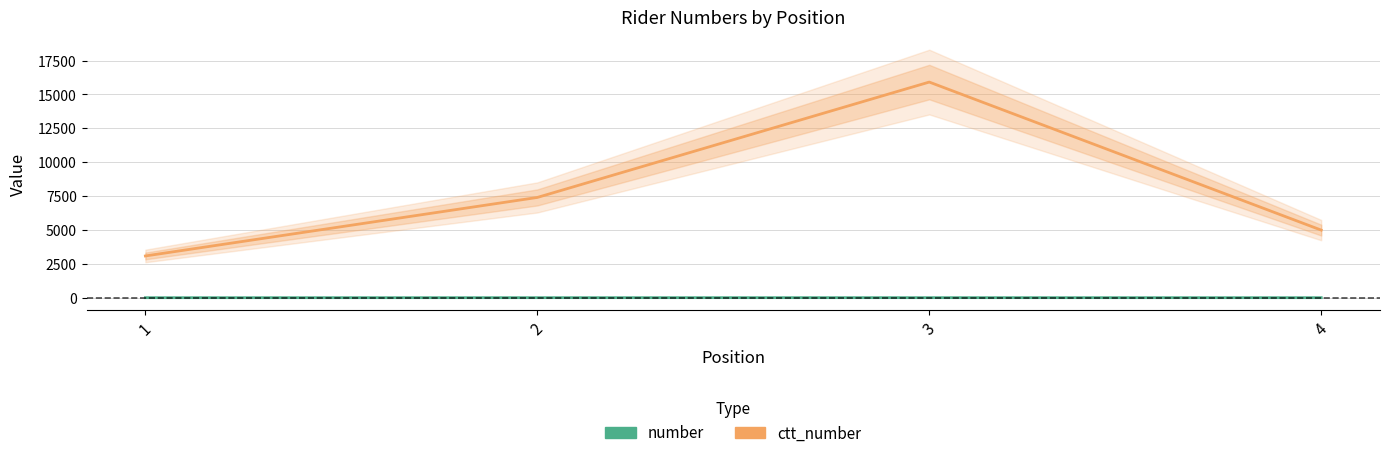

At which category is the sum across all series the highest?

3